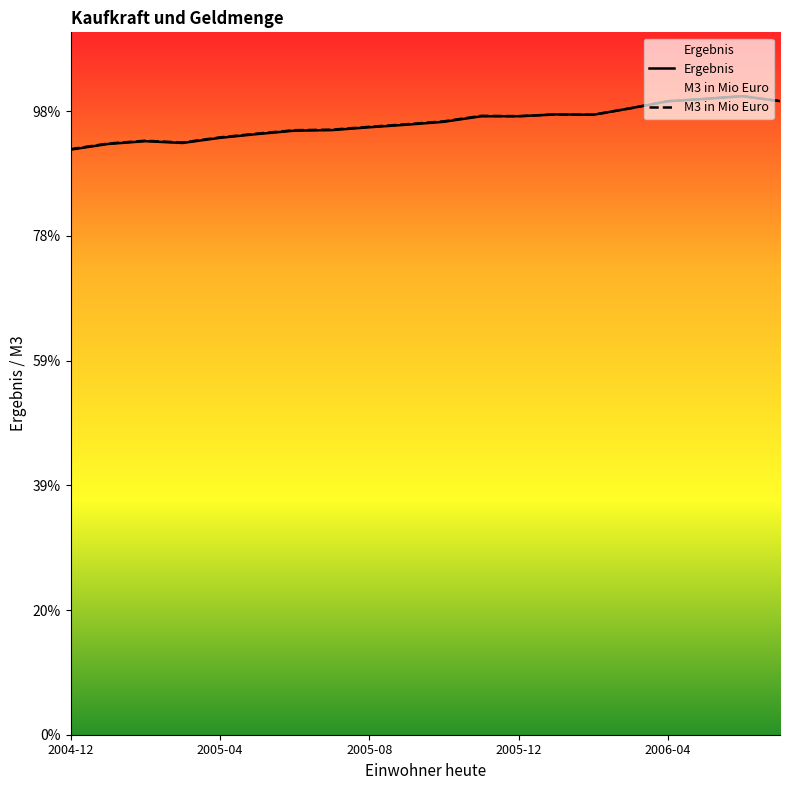

What is the sum of all M3 in Mio Euro values?

98220.1